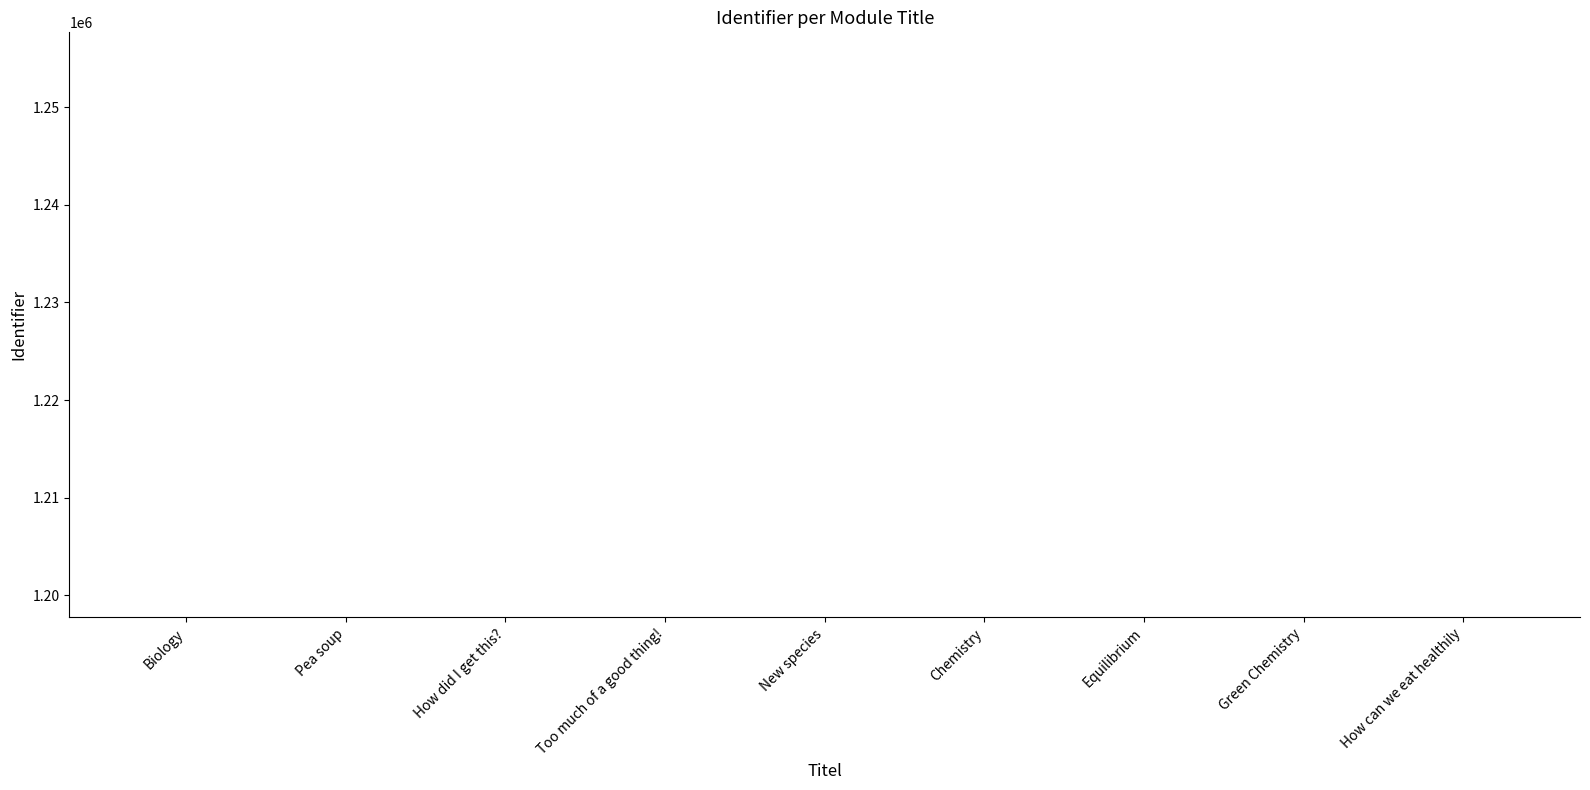

What is the ratio of the value at Equilibrium to the value at Green Chemistry?

1.0